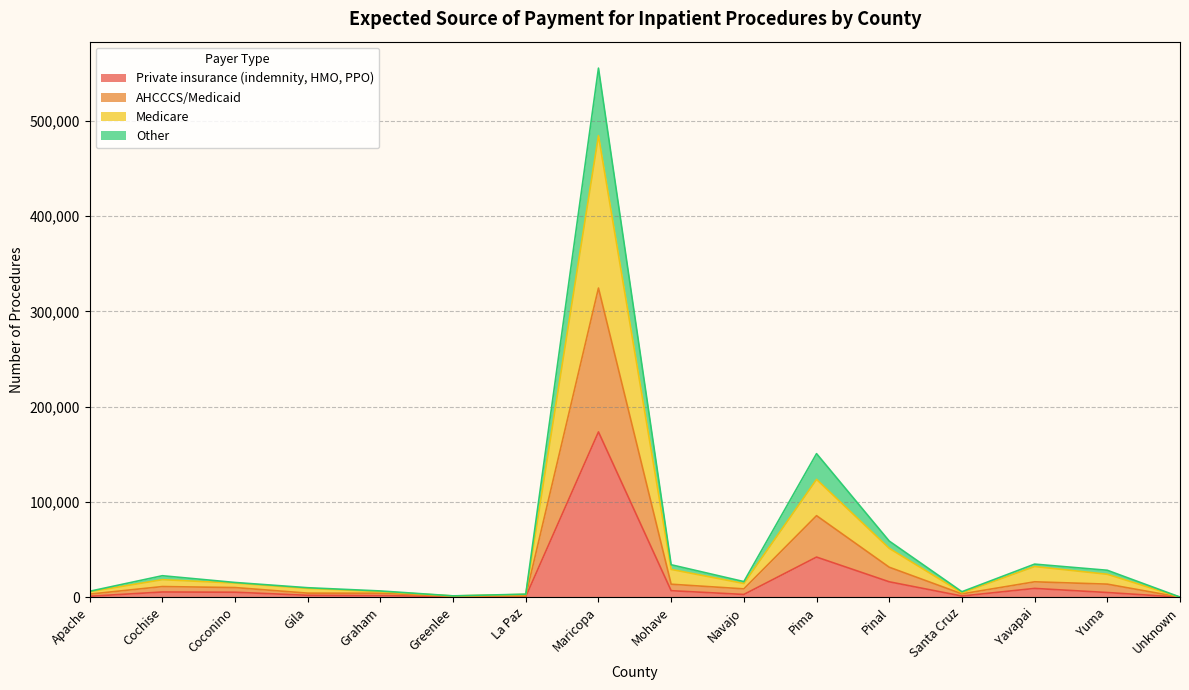

Does the chart have visible grid lines?

Yes